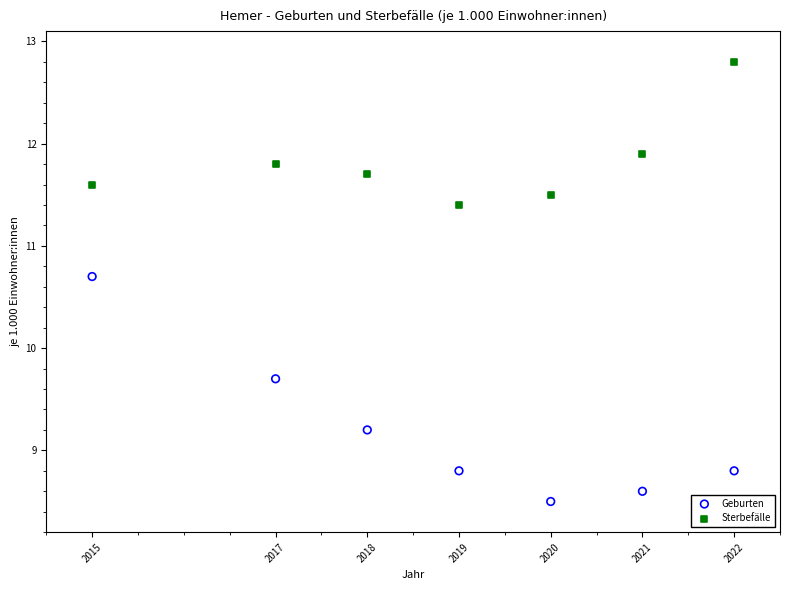

In the Sterbefälle series, what Y value is closest to 12?

11.9